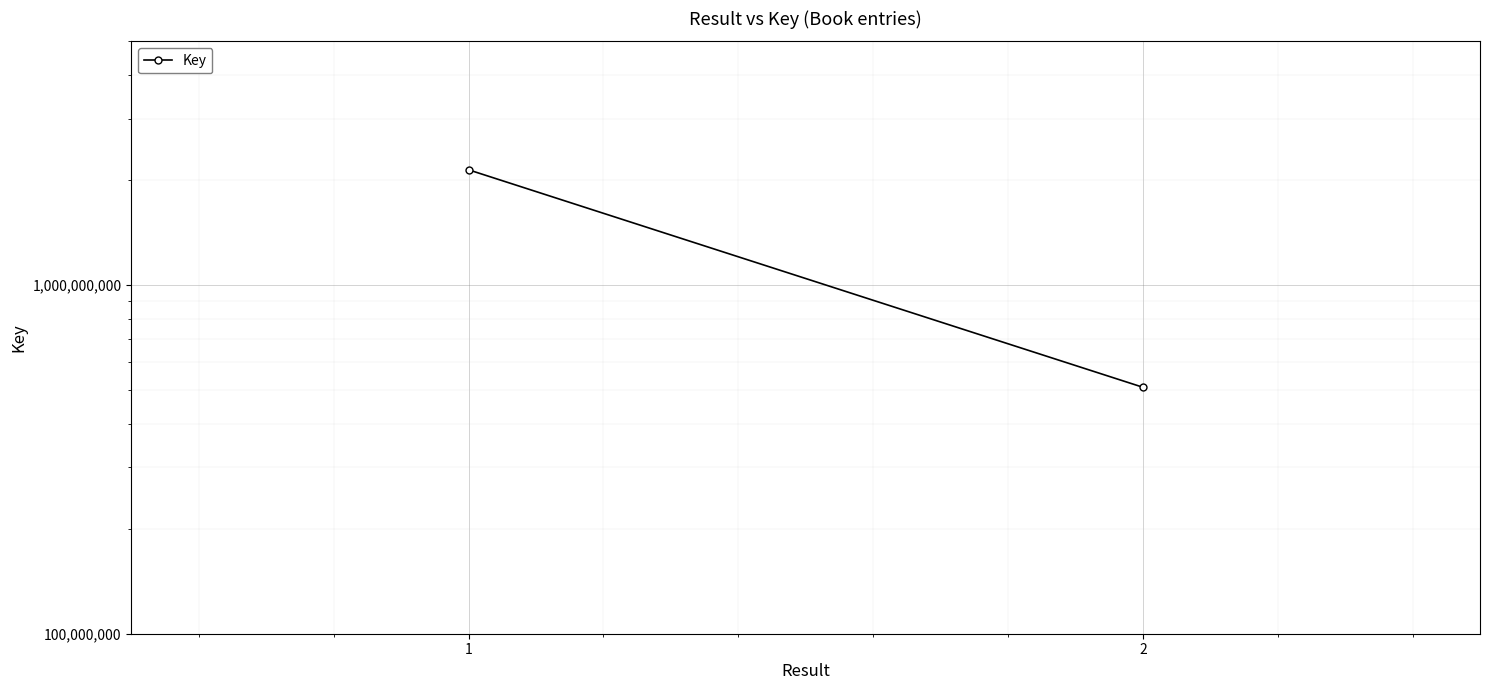

What is the value of the 2nd point from the left?

509216417